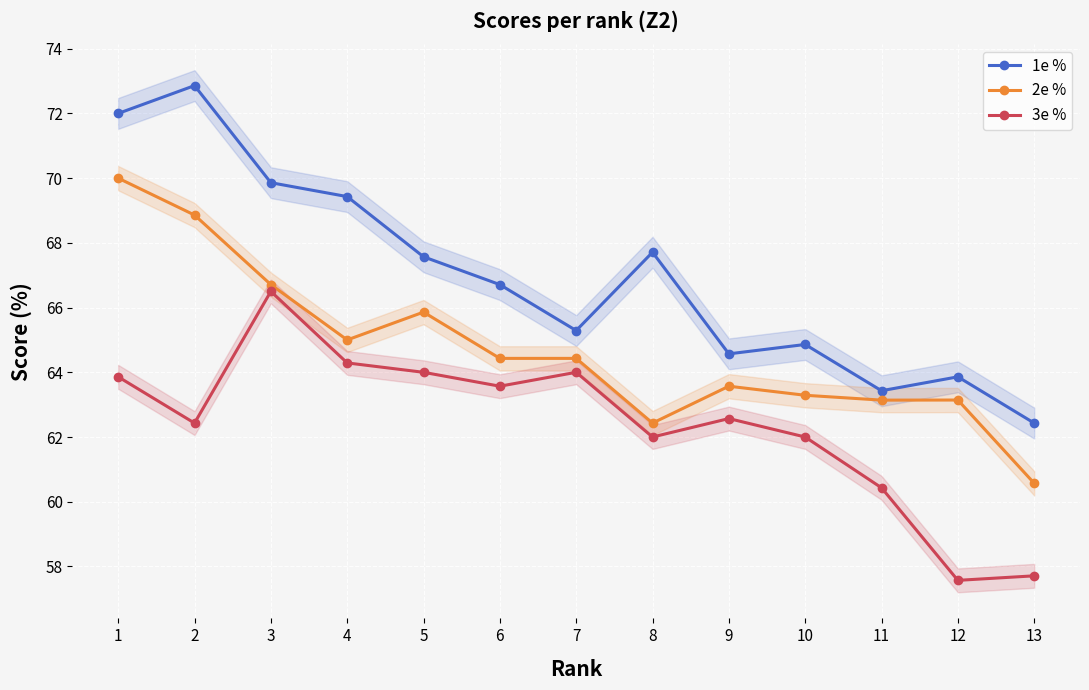

The 2e % series shows 68.9 at 2. True or false?

True